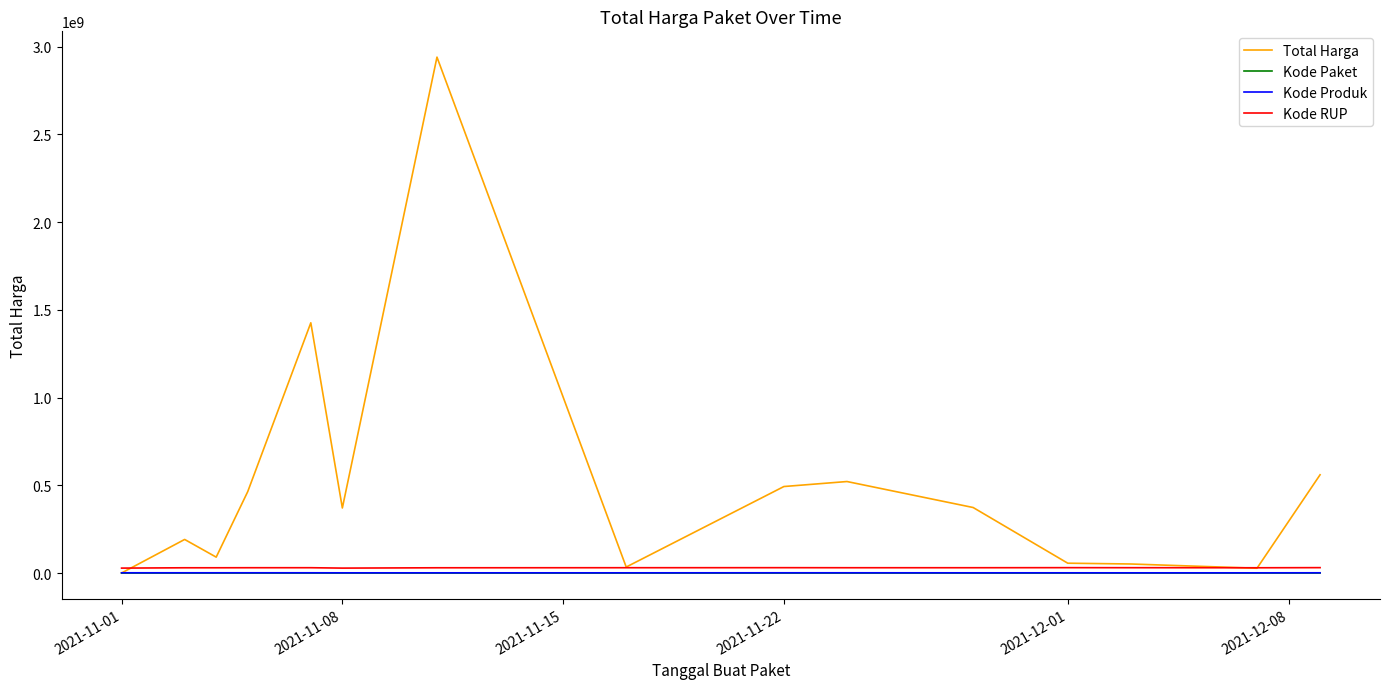

Which series has the largest range (max minus min)?

Total Harga